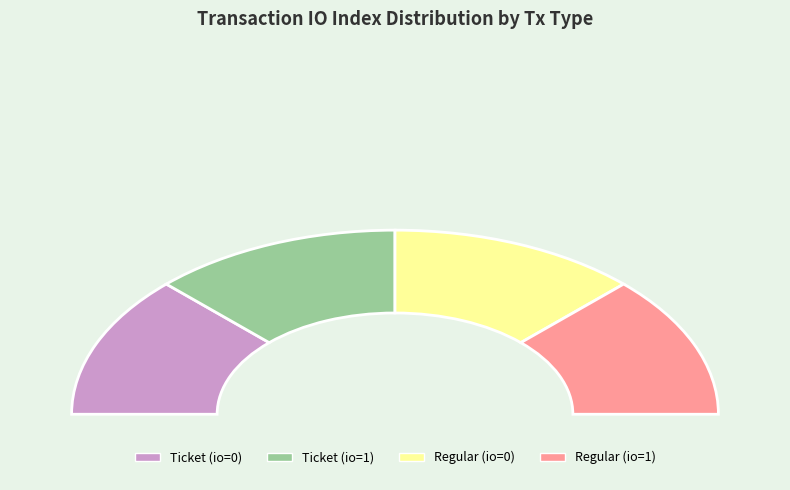

To the nearest percent, what is the combined percentage of Ticket (io_index=1) and Ticket (io_index=0)?

50%